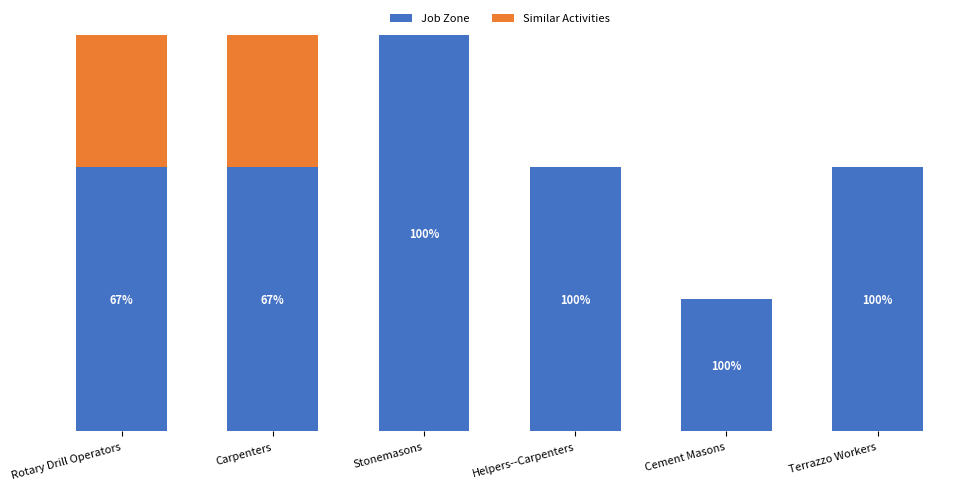

What are all the series names shown in the legend?

Job Zone, Similar Activities